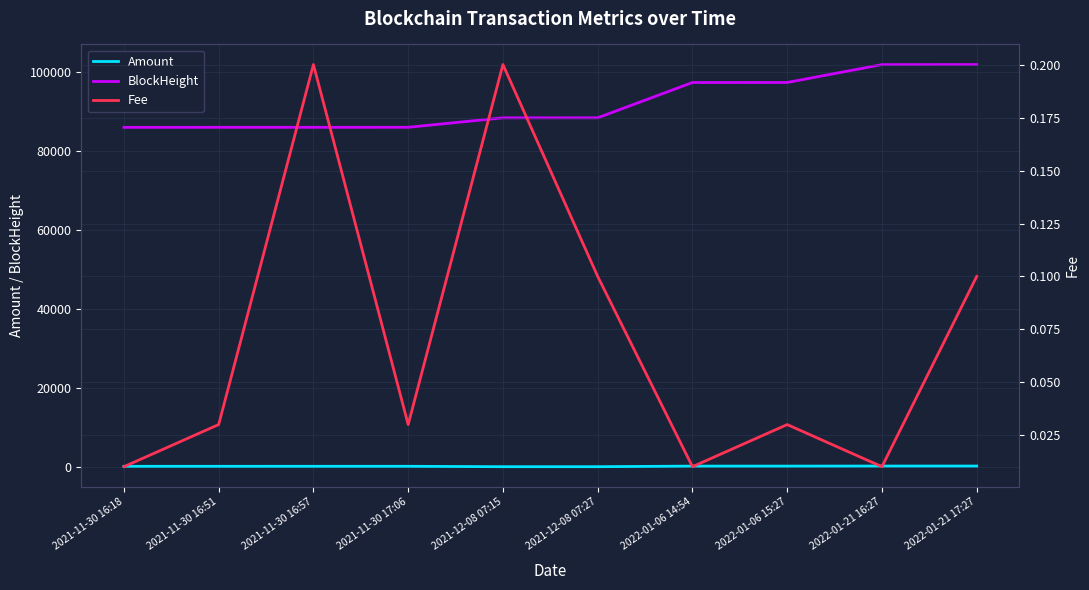

List the series in order of their peak value, lowest first.

Fee, Amount, BlockHeight